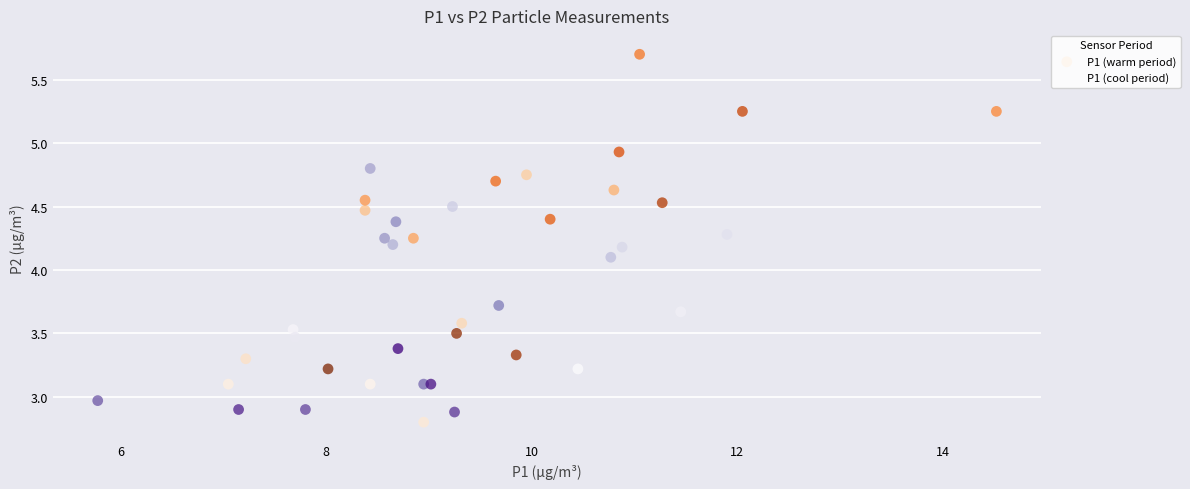

Which series contains the highest Y value?

P1 (warm period)